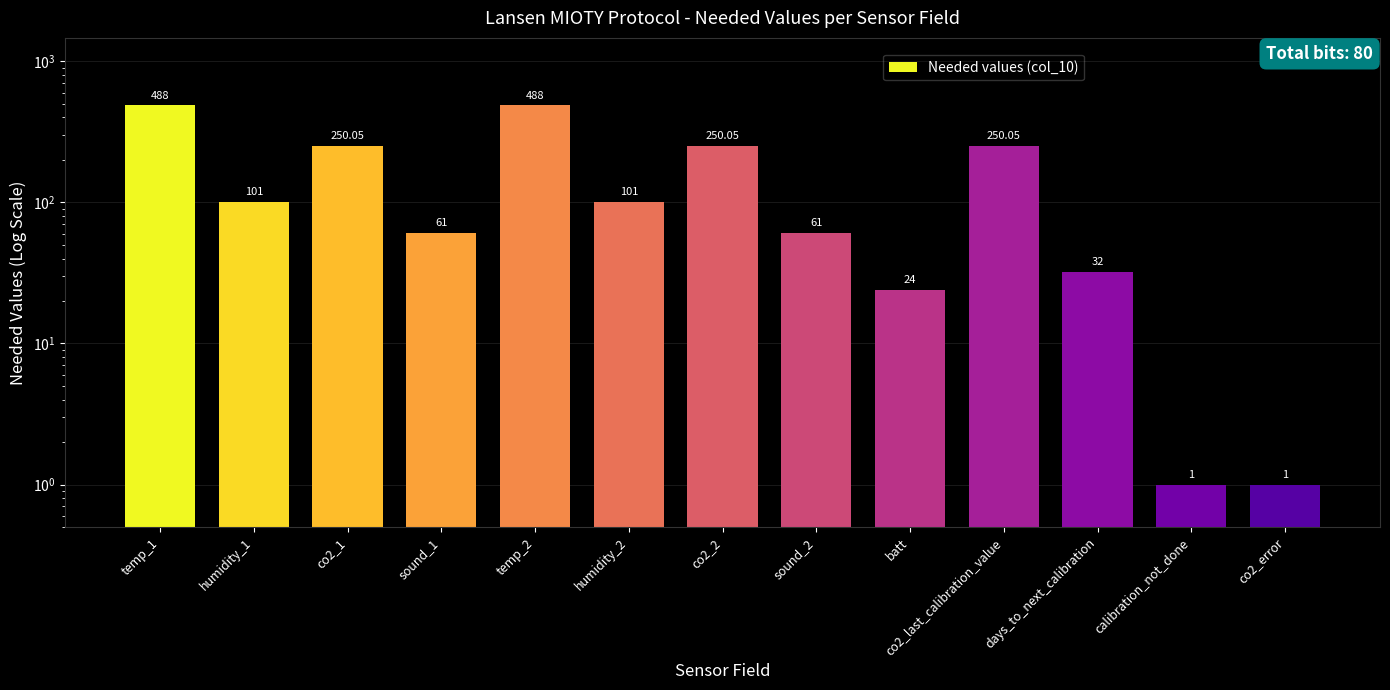

Where does the data first go above 101?

temp_1